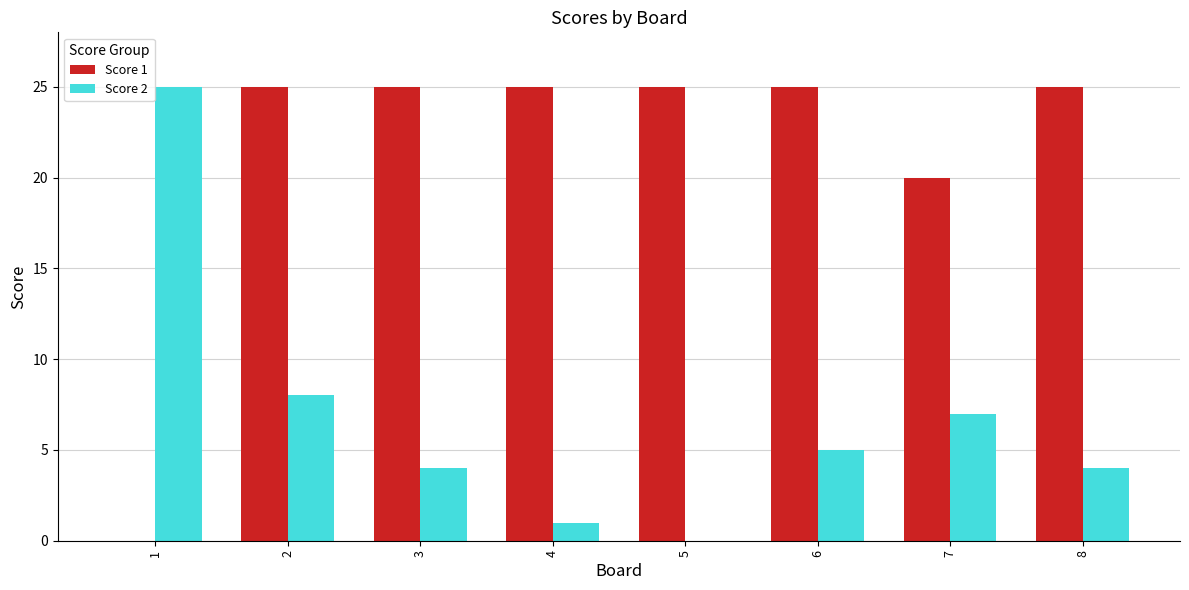

What is the sum of all Score 2 values?

54